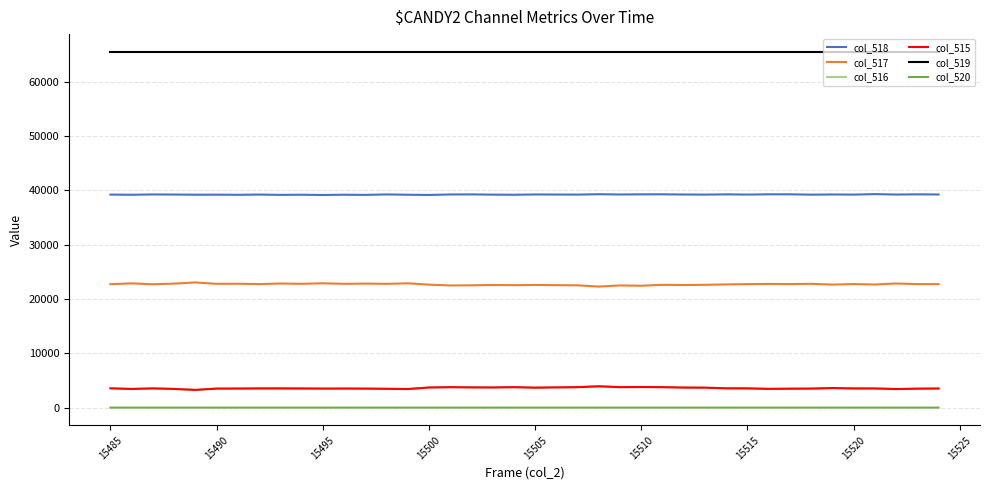

True or false: col_520 and col_517 intersect in this chart.

False